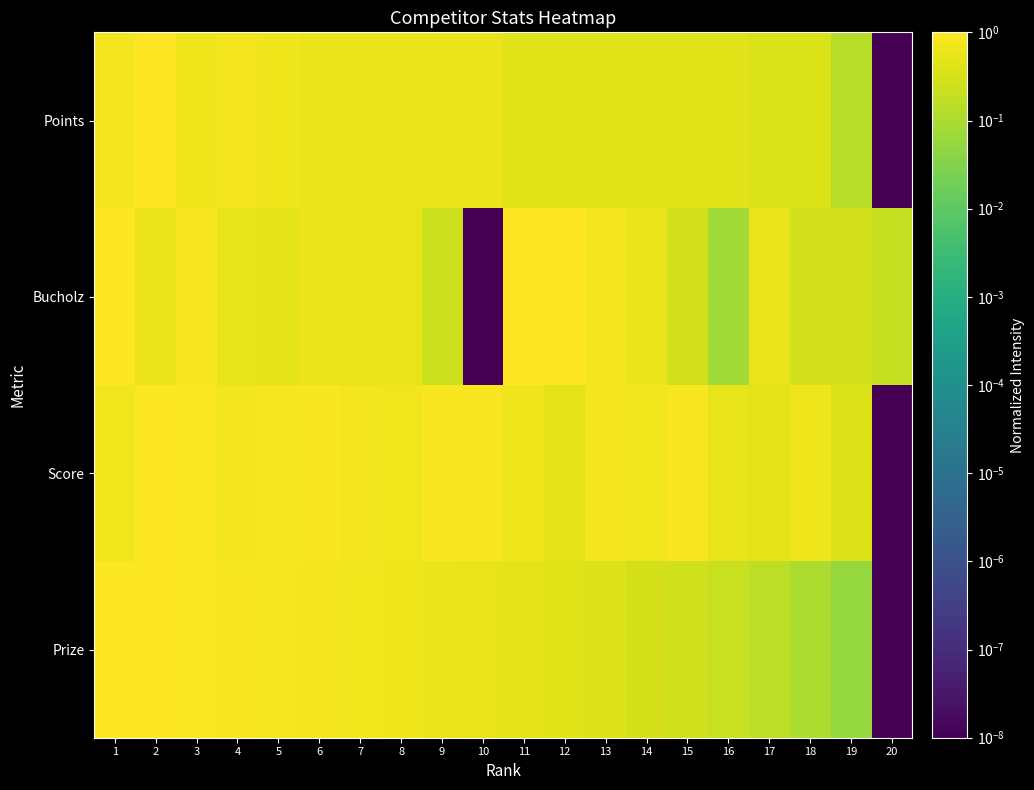

Reading left to right, list all the values displayed in this chart.

Points: 1=0.7	2=1.0	3=0.6	4=0.7	5=0.6	6=0.6	7=0.6	8=0.6	9=0.6	10=0.6	11=0.4	12=0.4	13=0.4	14=0.4	15=0.4	16=0.4	17=0.4	18=0.4	19=0.1	20=0.0
Bucholz: 1=1.0	2=0.6	3=0.8	4=0.5	5=0.5	6=0.6	7=0.6	8=0.6	9=0.2	10=0.0	11=1.0	12=1.0	13=0.7	14=0.6	15=0.3	16=0.1	17=0.6	18=0.3	19=0.3	20=0.2
Score: 1=0.7	2=1.0	3=0.9	4=0.7	5=0.8	6=0.8	7=0.7	8=0.7	9=0.8	10=0.8	11=0.6	12=0.5	13=0.7	14=0.7	15=0.8	16=0.5	17=0.5	18=0.6	19=0.4	20=0.0
Prize: 1=1.0	2=0.9	3=0.9	4=0.8	5=0.8	6=0.7	7=0.7	8=0.6	9=0.6	10=0.5	11=0.5	12=0.4	13=0.4	14=0.3	15=0.3	16=0.2	17=0.2	18=0.1	19=0.1	20=0.0